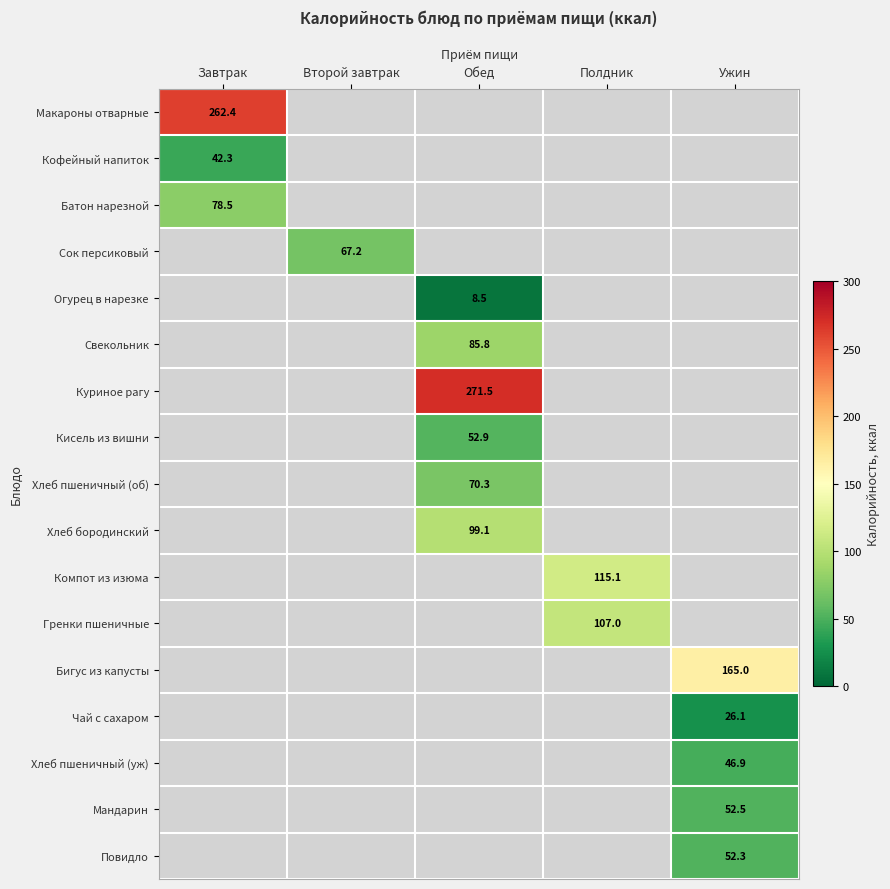

How many categories are shown in the chart?

5